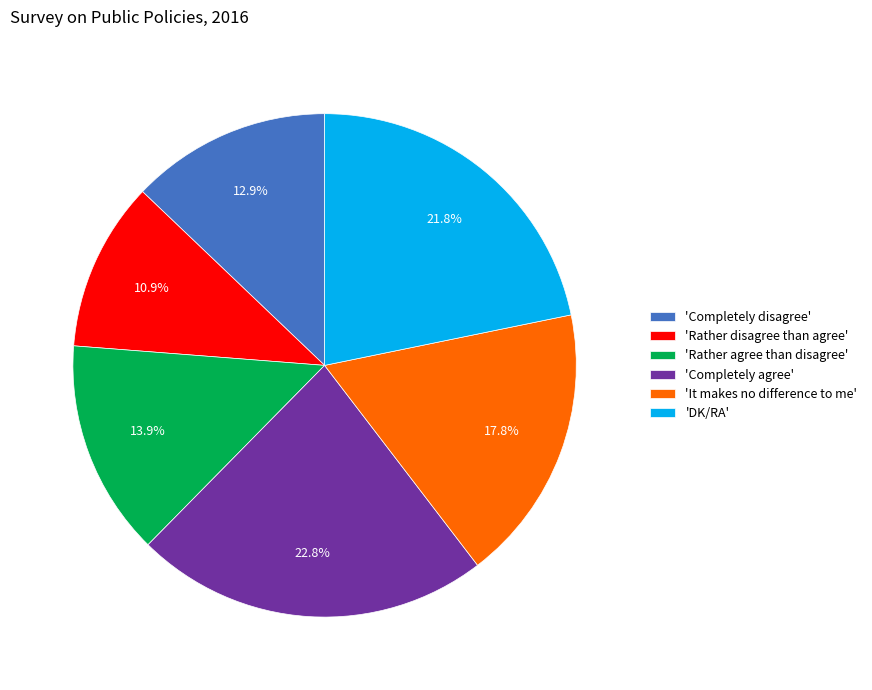

What portion of the pie excludes 'Completely disagree'?

87.1%